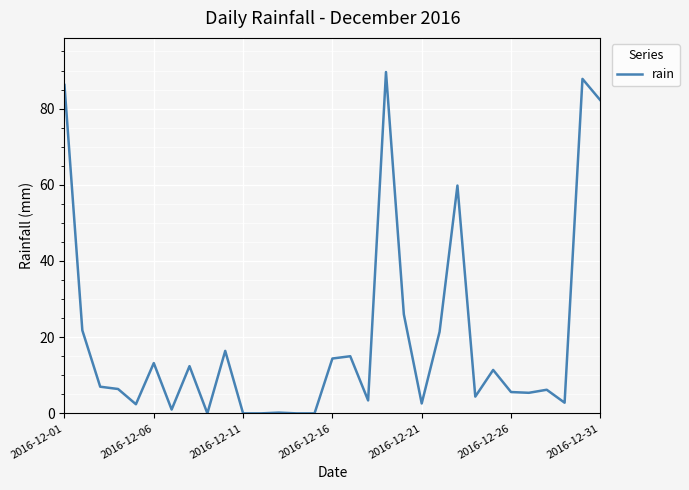

What is the maximum value shown in the chart?

89.6